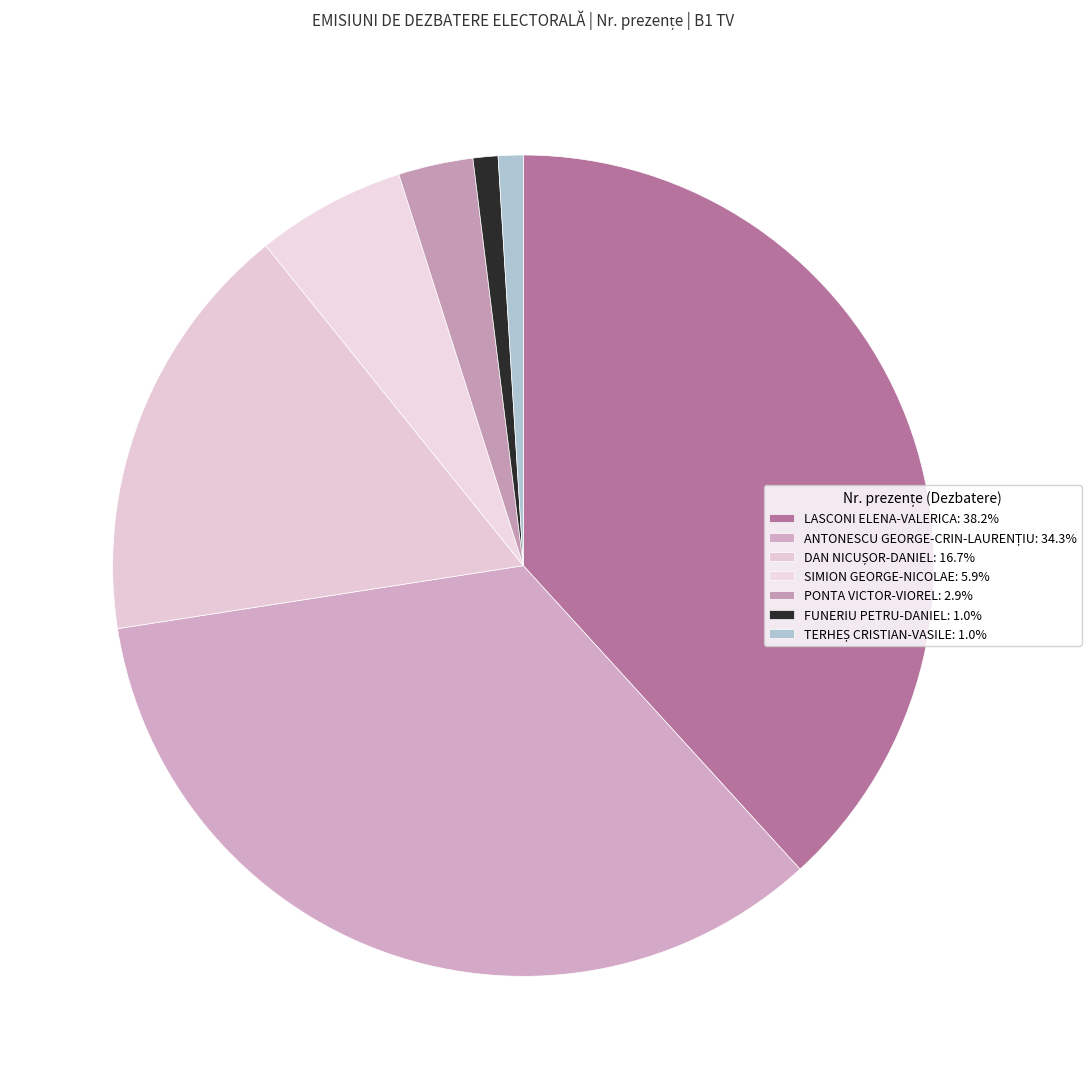

What is the smallest slice in the pie chart?

FUNERIU PETRU-DANIEL